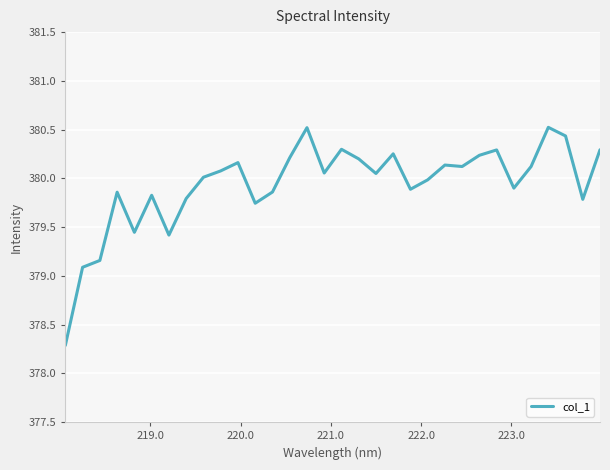

What is the greatest value displayed?

380.5